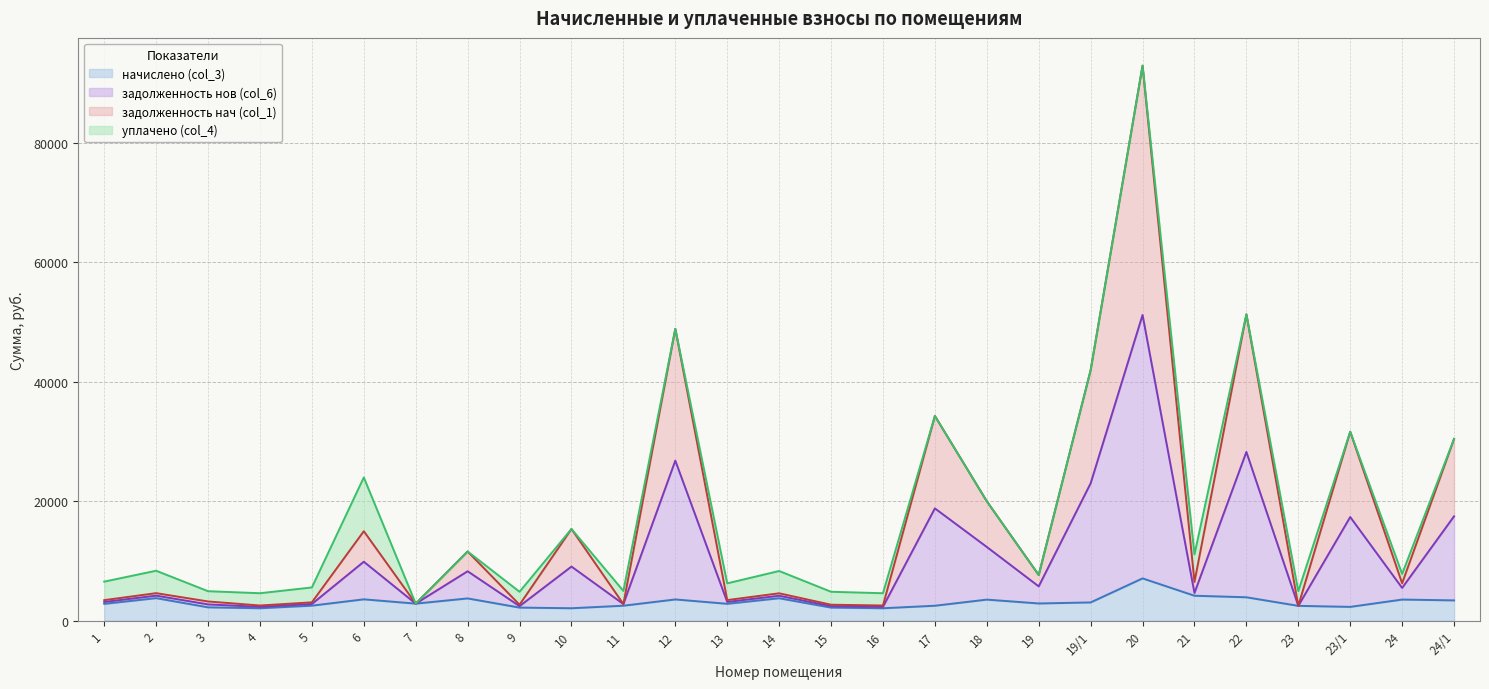

What is the minimum value for задолженность нач (col_1)?

2284.3